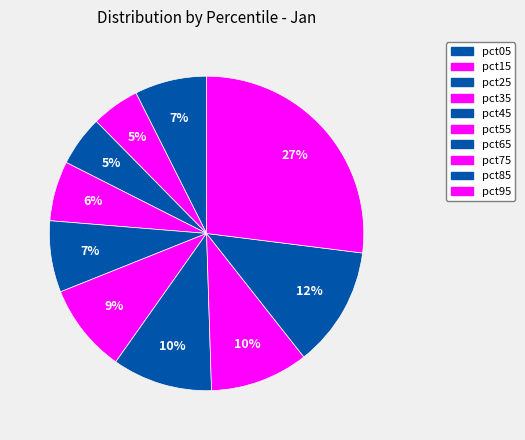

The pct75 slice represents 1% of the pie. True or false?

False